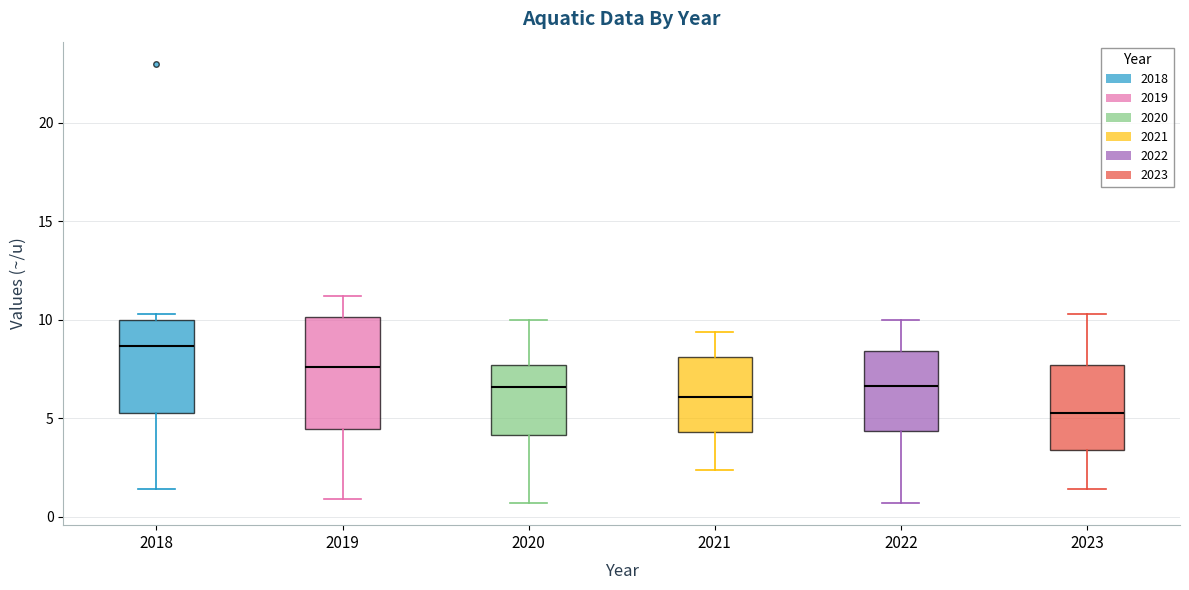

Which box's median line is the highest?

2018